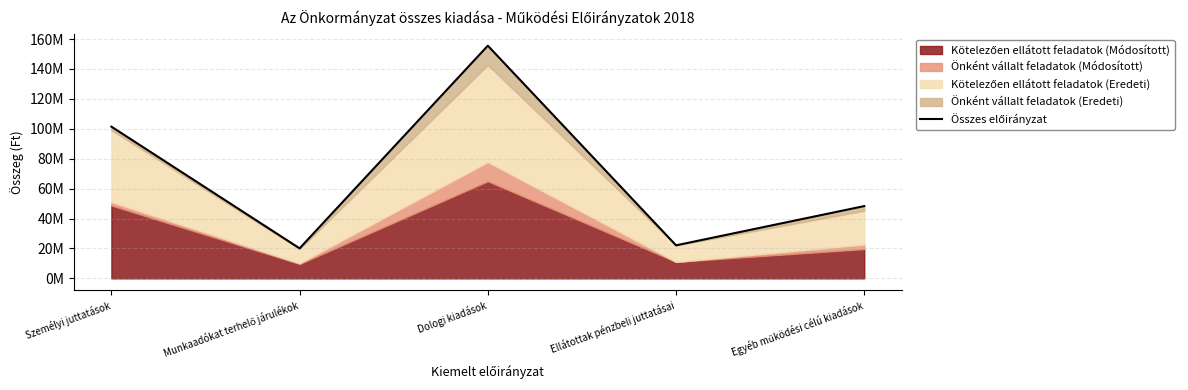

Reading left to right, extract all data points from this chart.

Személyi juttatások=101418851	Munkaadókat terhelő járulékok=20067051	Dologi kiadások=155529004	Ellátottak pénzbeli juttatásai=22080000	Egyéb működési célú kiadások=48313206